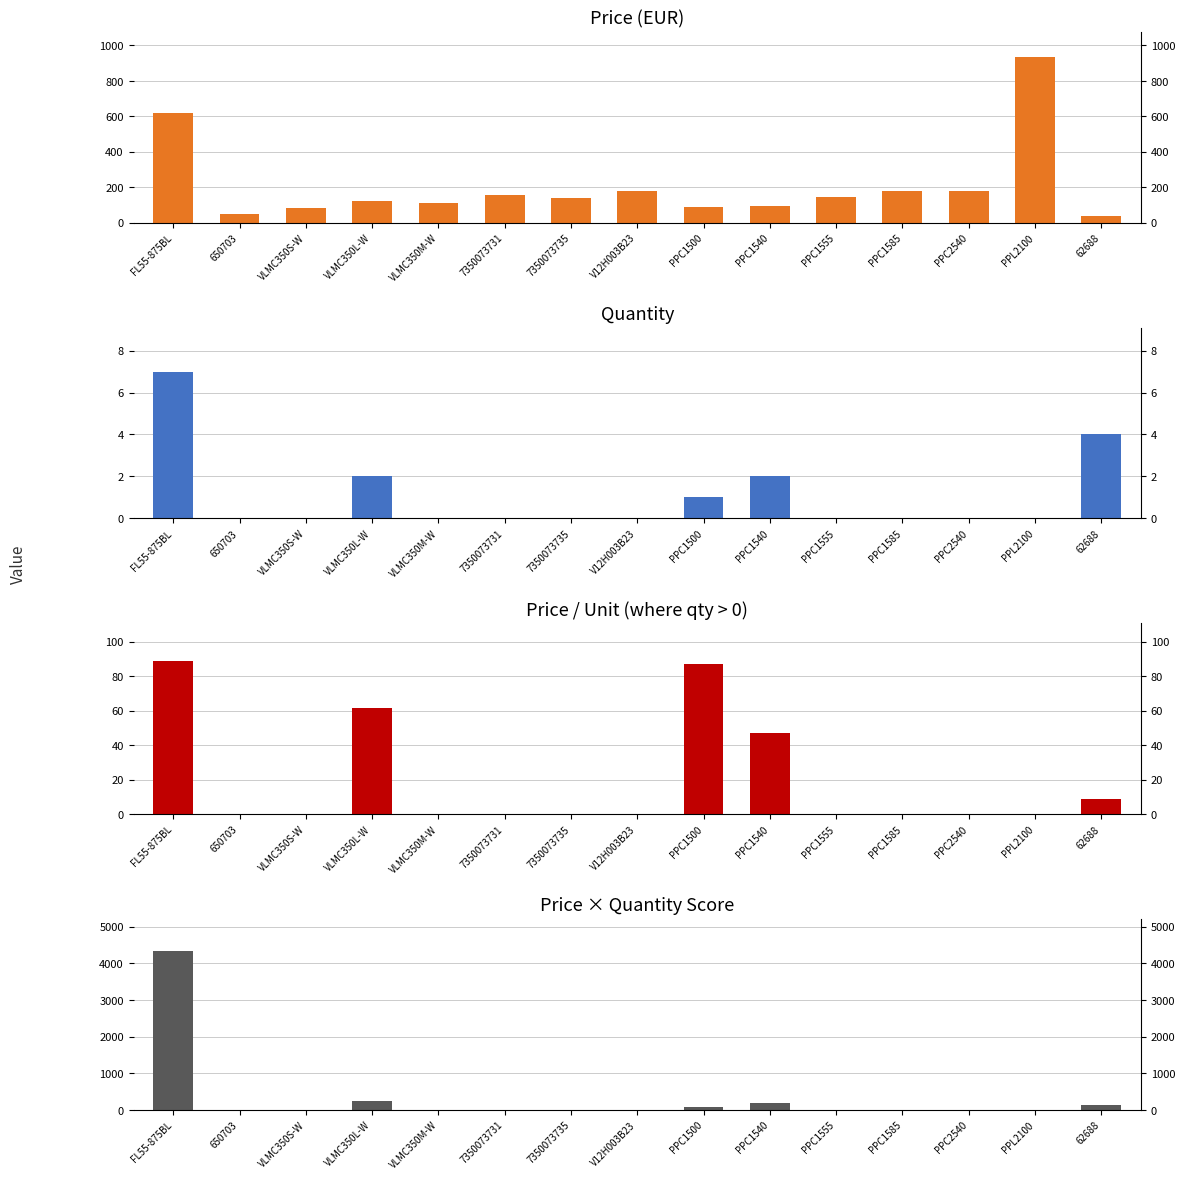

What is the greatest value displayed?

4340.0